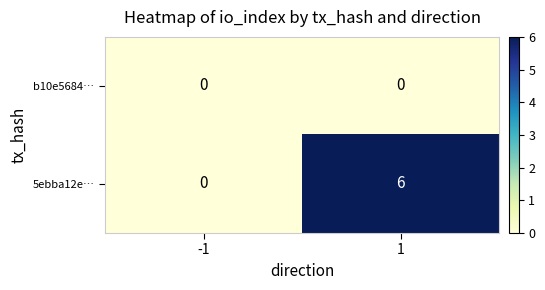

What is the maximum value shown in the chart?

6